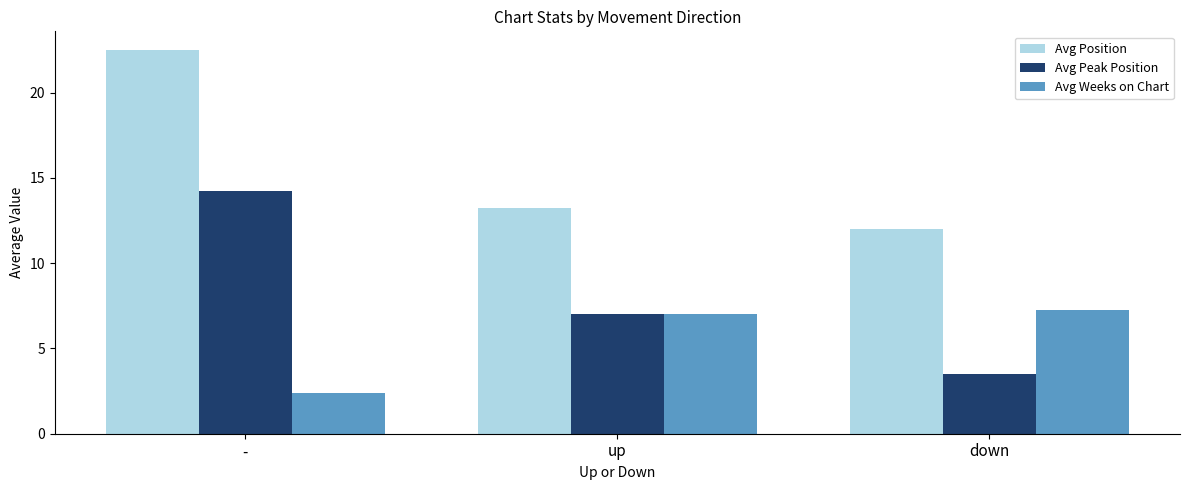

True or false: Avg Peak Position has a value of 14.2 at -.

True